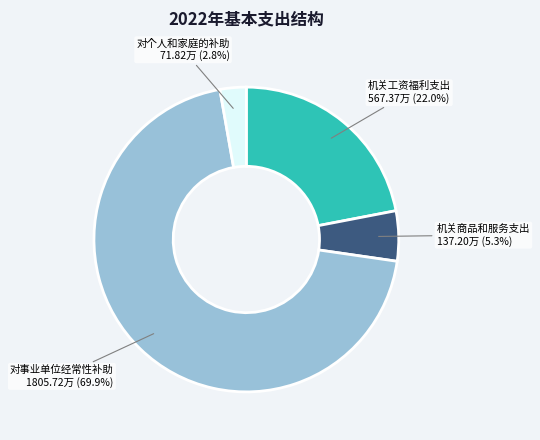

What portion of the pie excludes 机关商品和服务支出?

94.7%